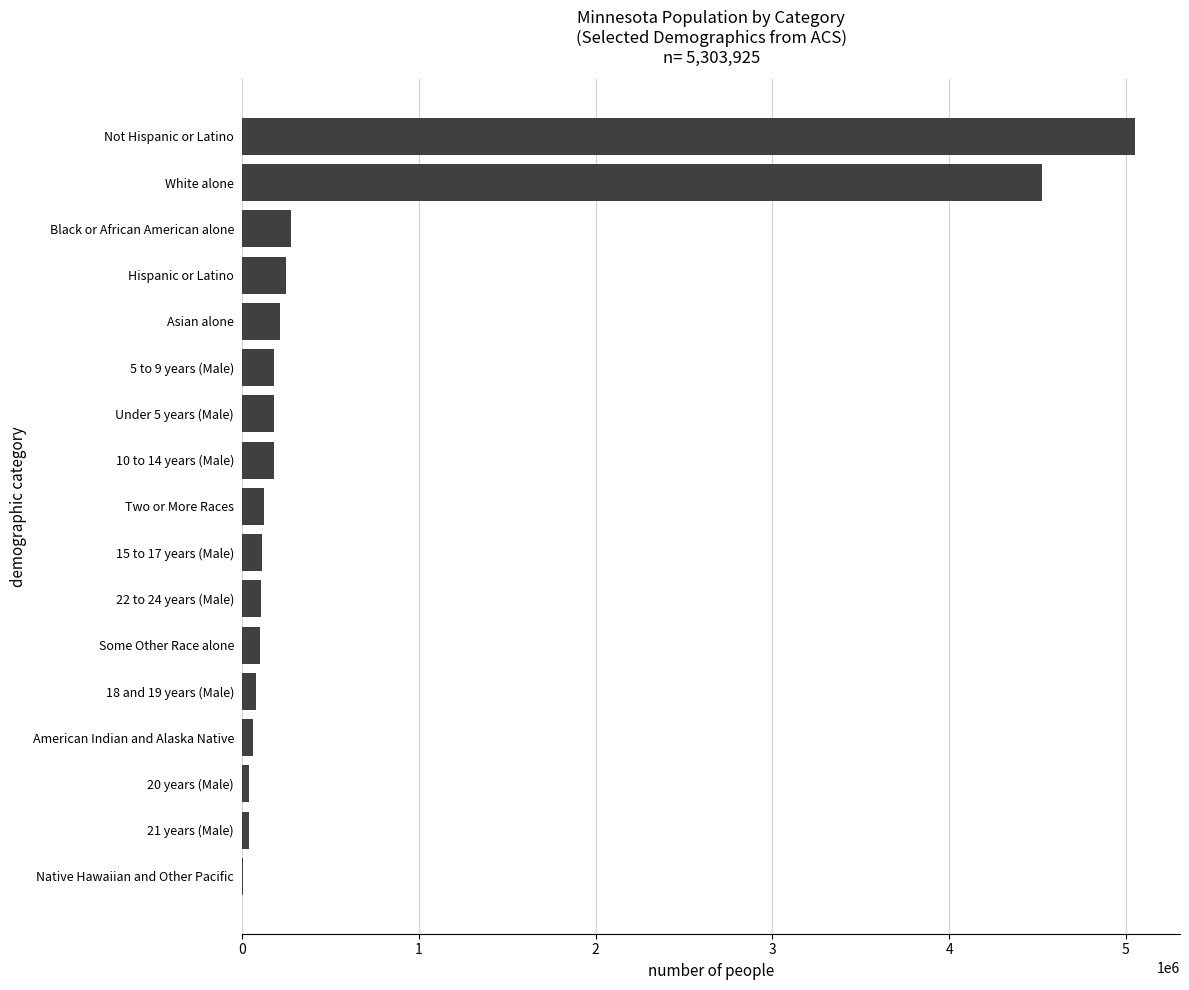

The chart shows a value of 4524062 at White alone. True or false?

True